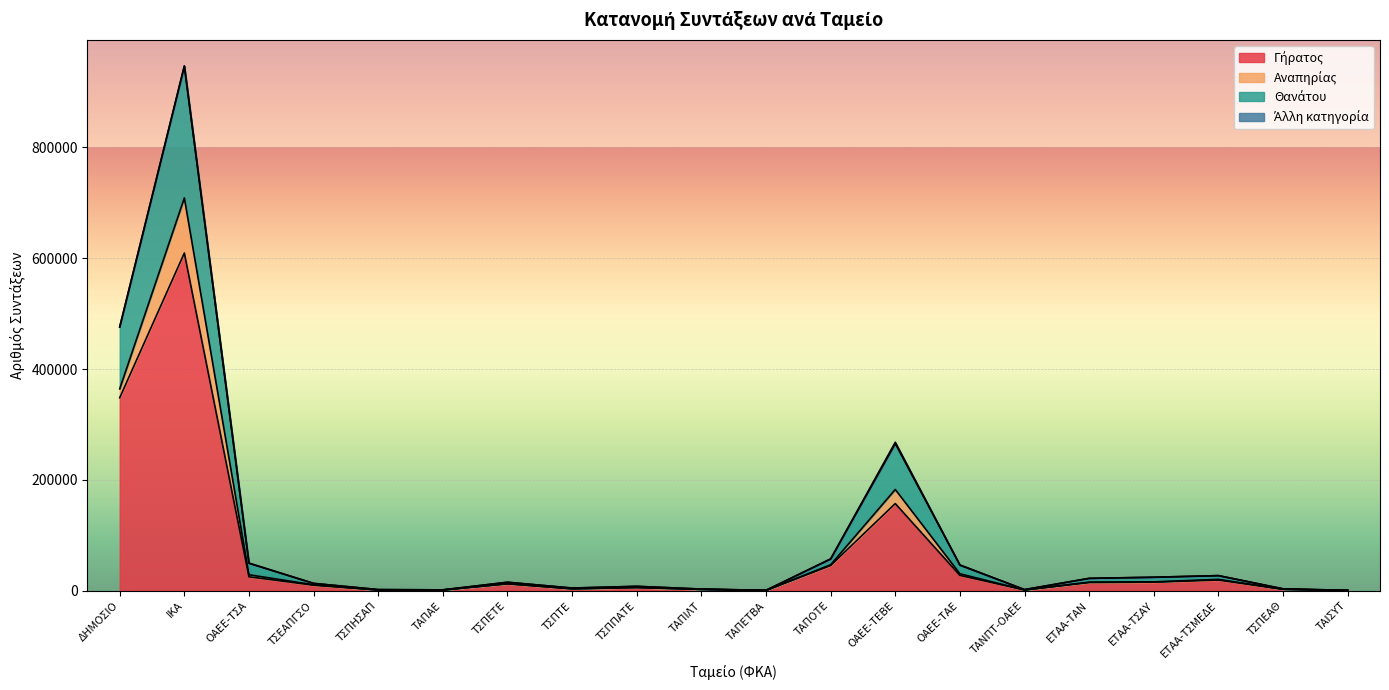

At which category is the sum across all series the highest?

ΙΚΑ